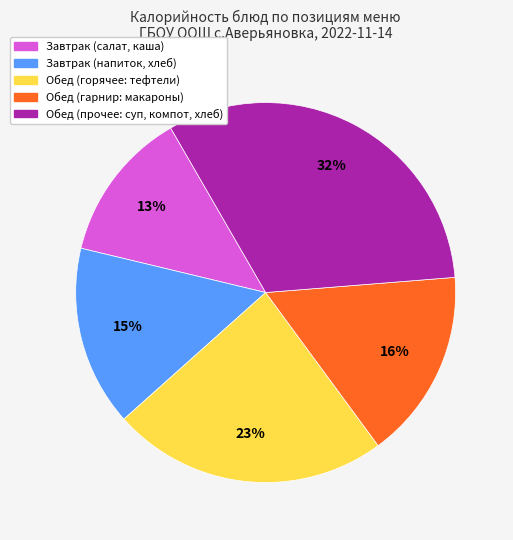

Is it true that Обед (горячее: тефтели) is 23% of the pie?

True